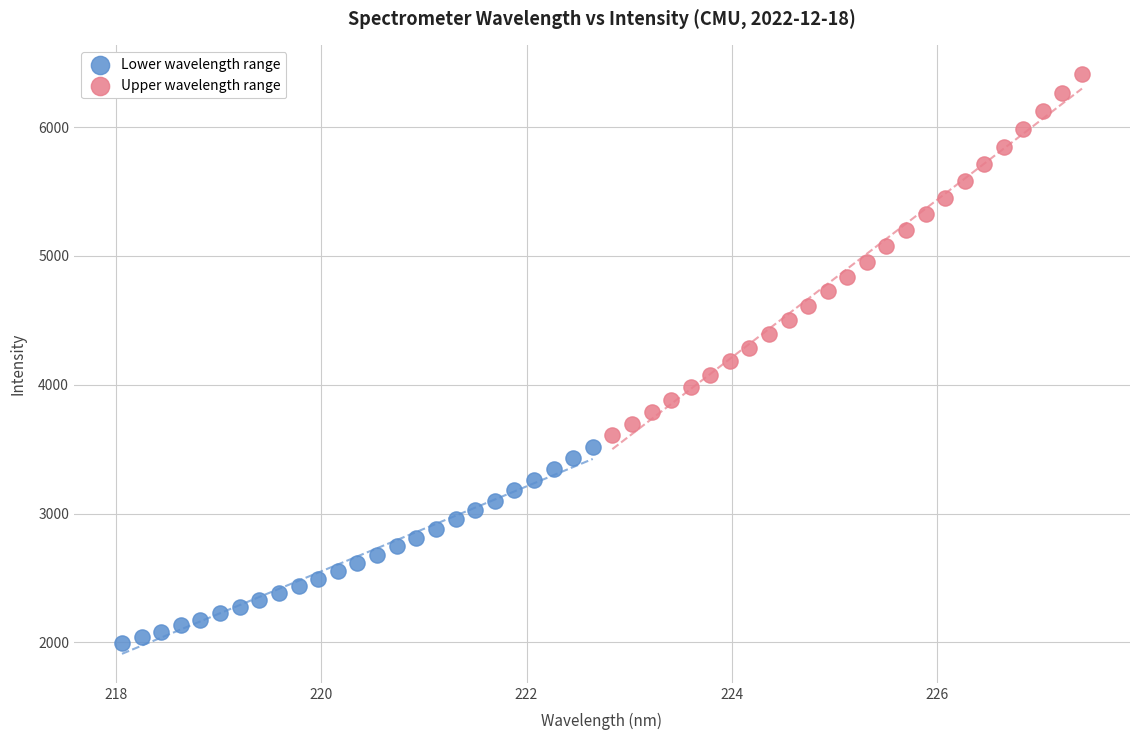

Which series contains the lowest Y value?

Lower wavelength range